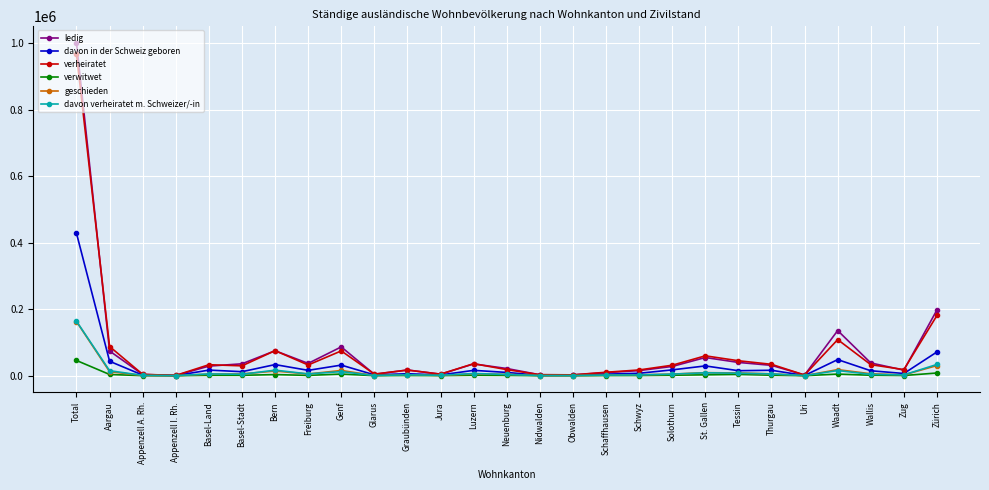

Which series has the widest spread of values?

ledig